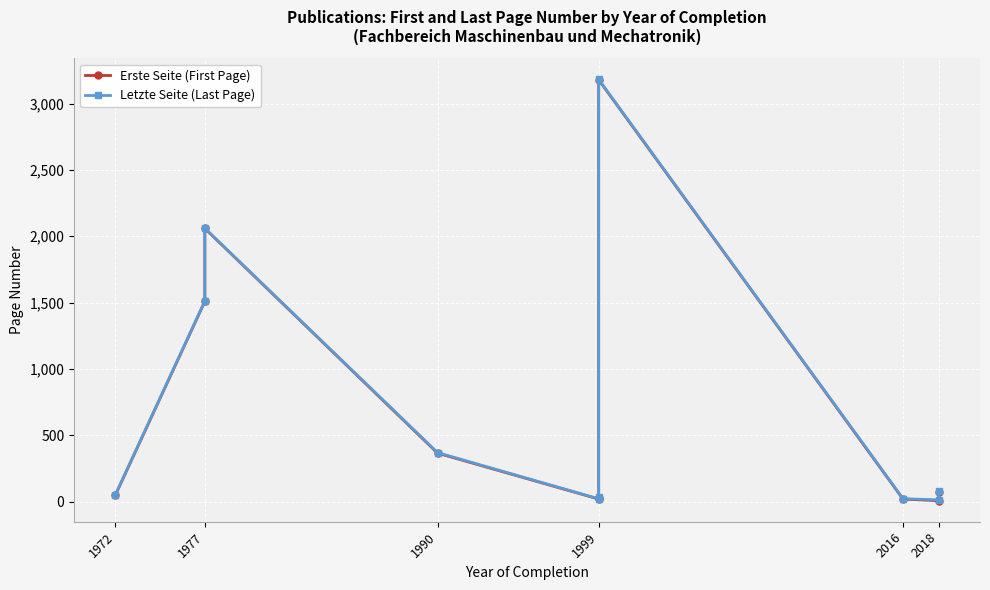

At which label does Erste Seite (First Page) first exceed 75?

1977